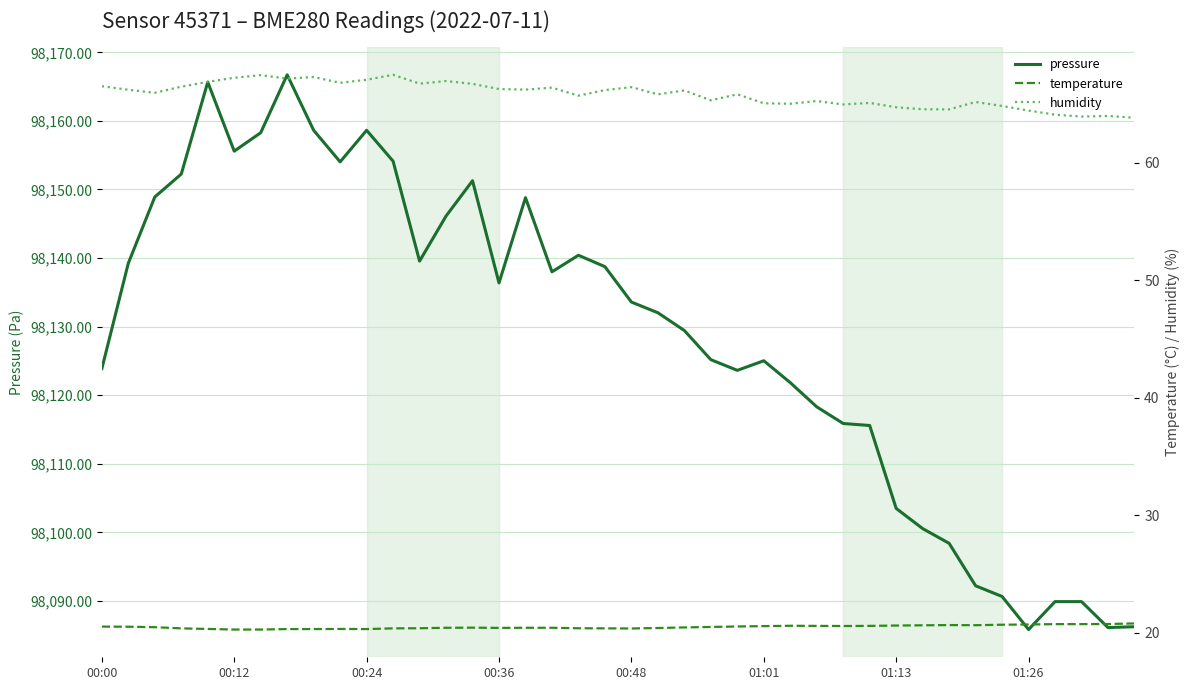

What is the maximum value for pressure?

98166.7